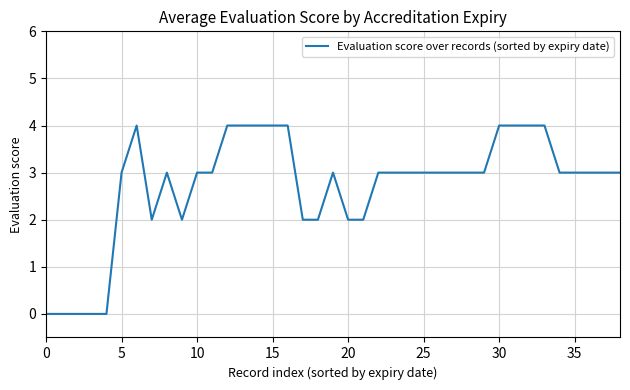

How many categories are shown in the chart?

39